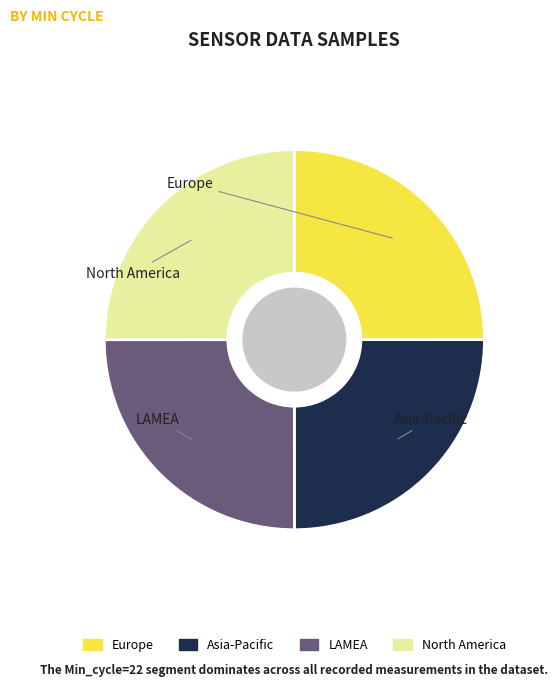

Is there a majority slice in this chart?

No